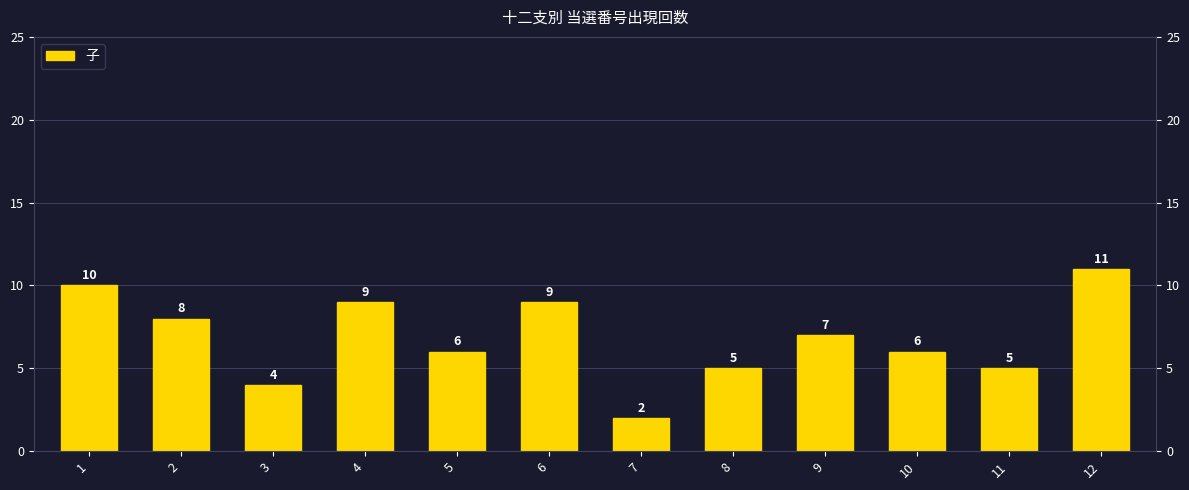

At which category does the chart reach its peak across all series?

12